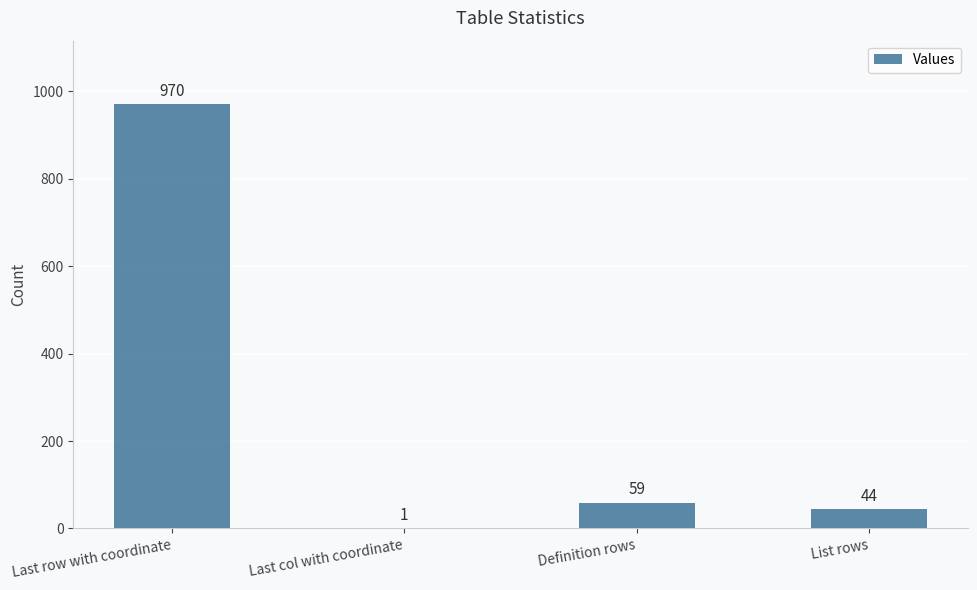

Which category has the highest value across all series?

Last row with coordinate